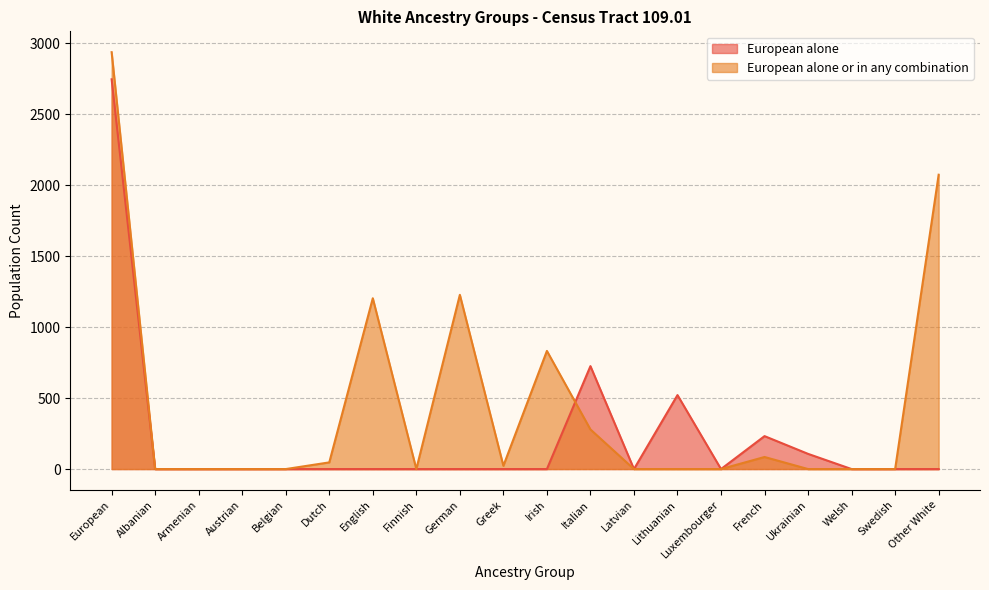

Between which two adjacent categories do European alone or in any combination and European alone first intersect?

Irish and Italian